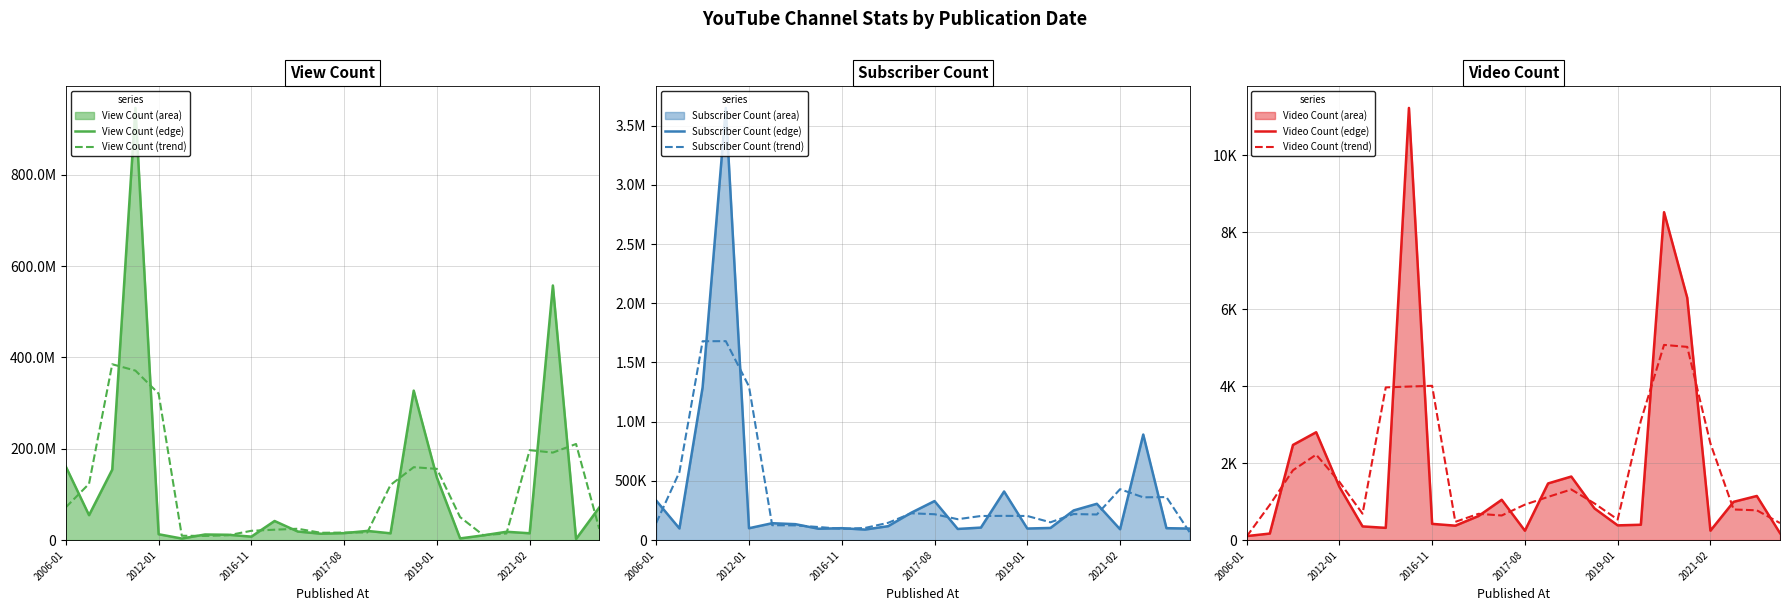

Which category has the lowest value across all series?

2006-01